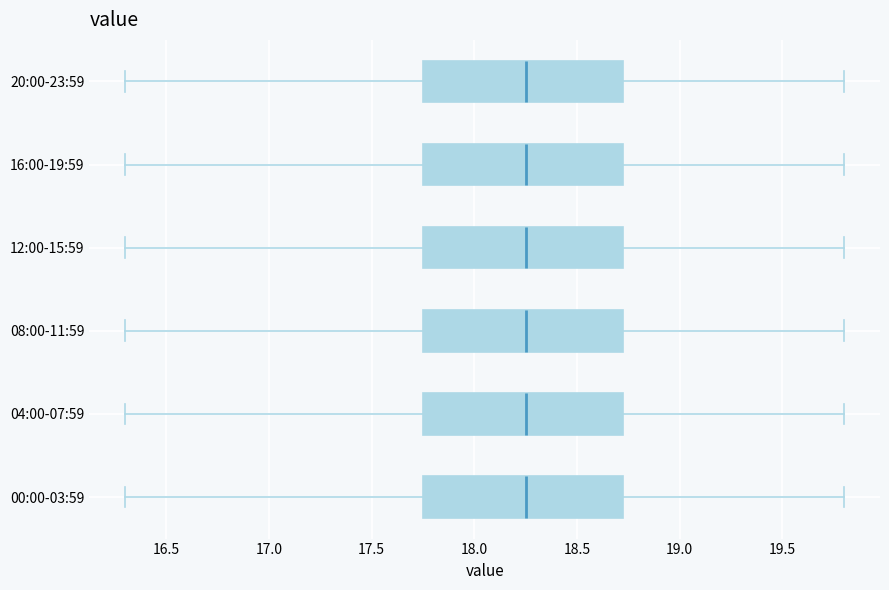

Reading bottom to top, read every box against the x-axis: the position of its median line, the range the box covers, and the ends of its whiskers. The values are not printed on the chart, so give them approximately, as read against the axis.

00:00-03:59: median 18.25, box 17.75 to 18.75, whiskers 16.30 to 19.80
04:00-07:59: median 18.25, box 17.75 to 18.75, whiskers 16.30 to 19.80
08:00-11:59: median 18.25, box 17.75 to 18.75, whiskers 16.30 to 19.80
12:00-15:59: median 18.25, box 17.75 to 18.75, whiskers 16.30 to 19.80
16:00-19:59: median 18.25, box 17.75 to 18.75, whiskers 16.30 to 19.80
20:00-23:59: median 18.25, box 17.75 to 18.75, whiskers 16.30 to 19.80